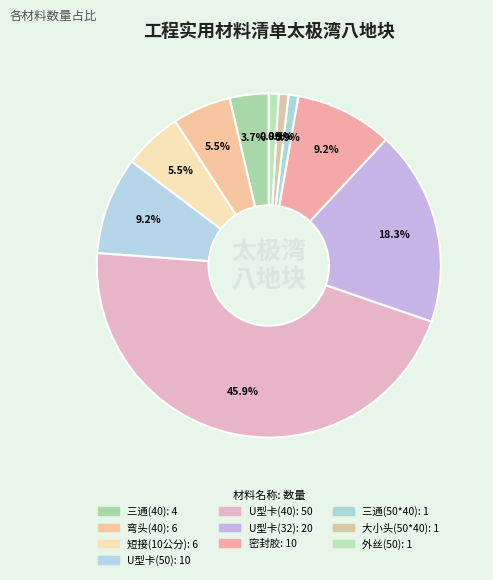

What is the change in value from 密封胶 to 大小头(50*40)?

-9